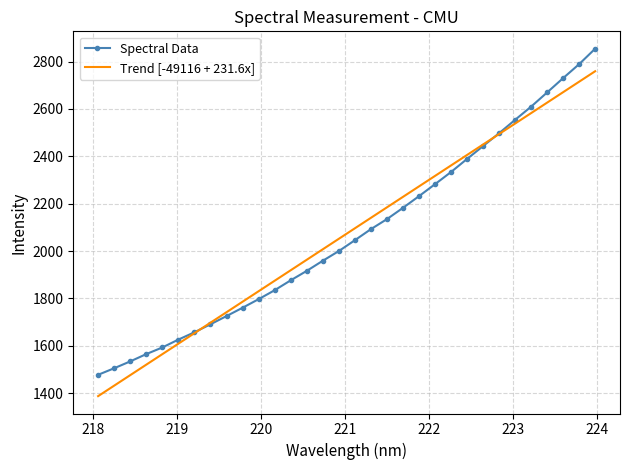

Rank the series by their maximum value, from lowest to highest.

Trend [-49116 + 231.6x], Spectral Data